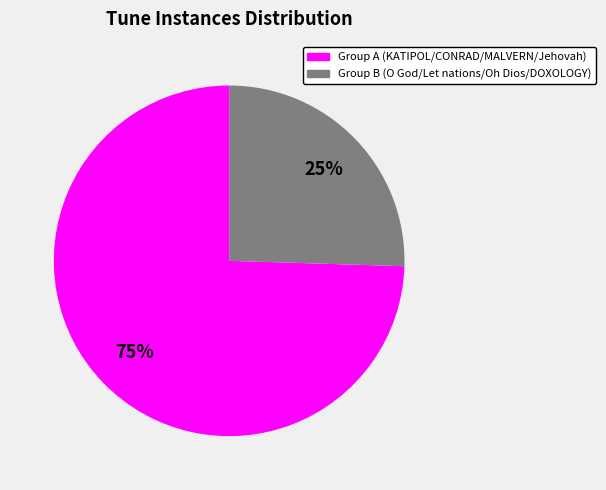

Does any single category account for the majority?

Yes